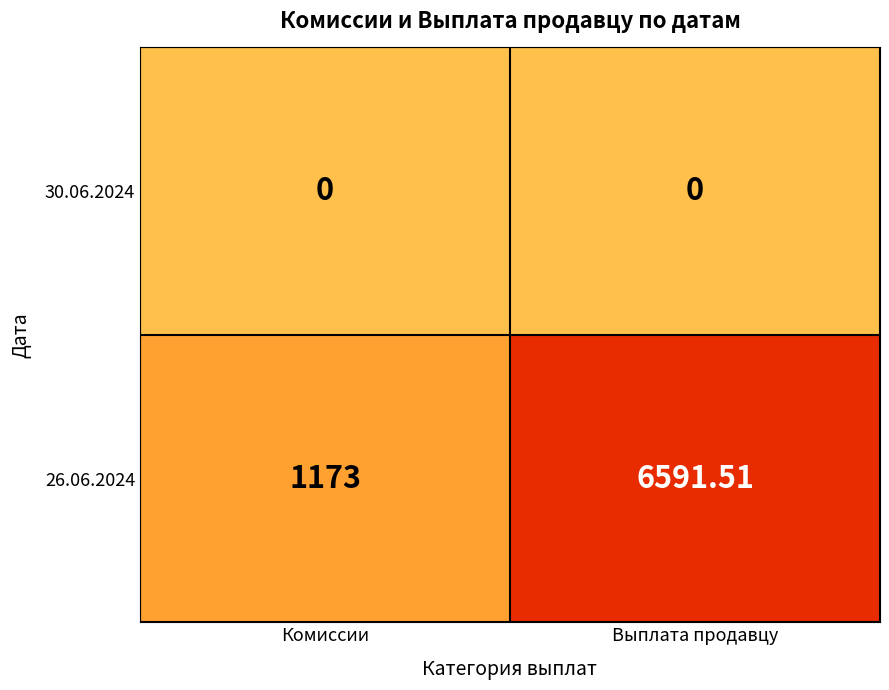

At which category does the chart reach its peak across all series?

Выплата продавцу